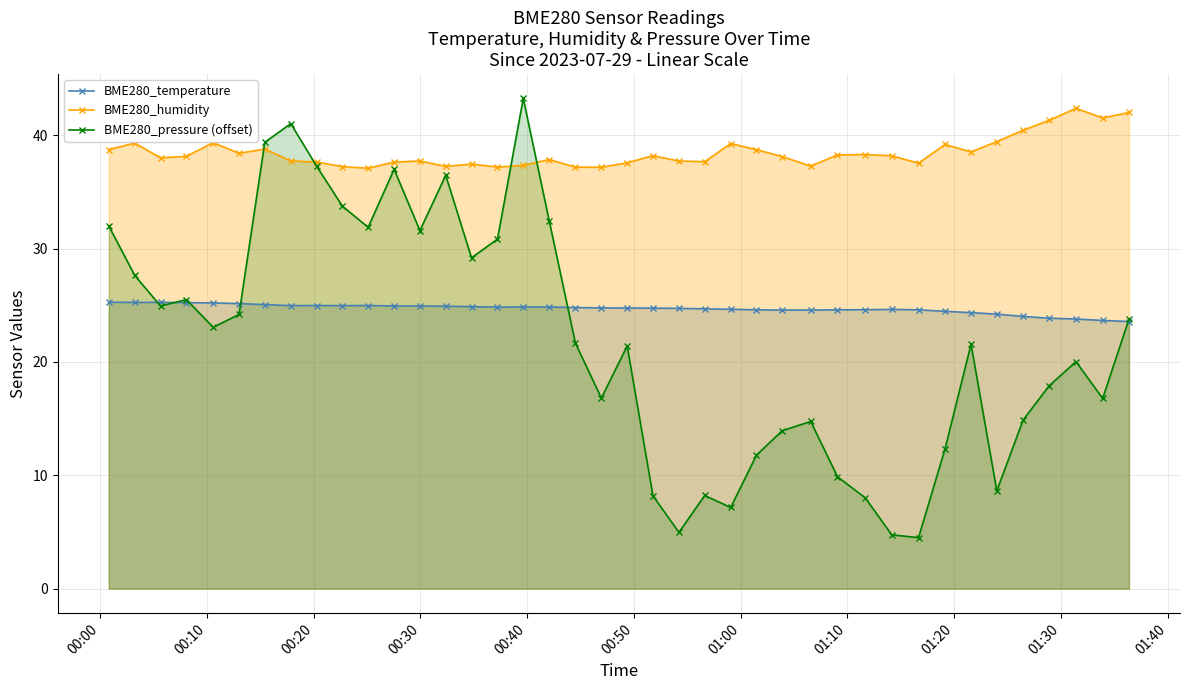

What is the maximum value for BME280_humidity?

42.4